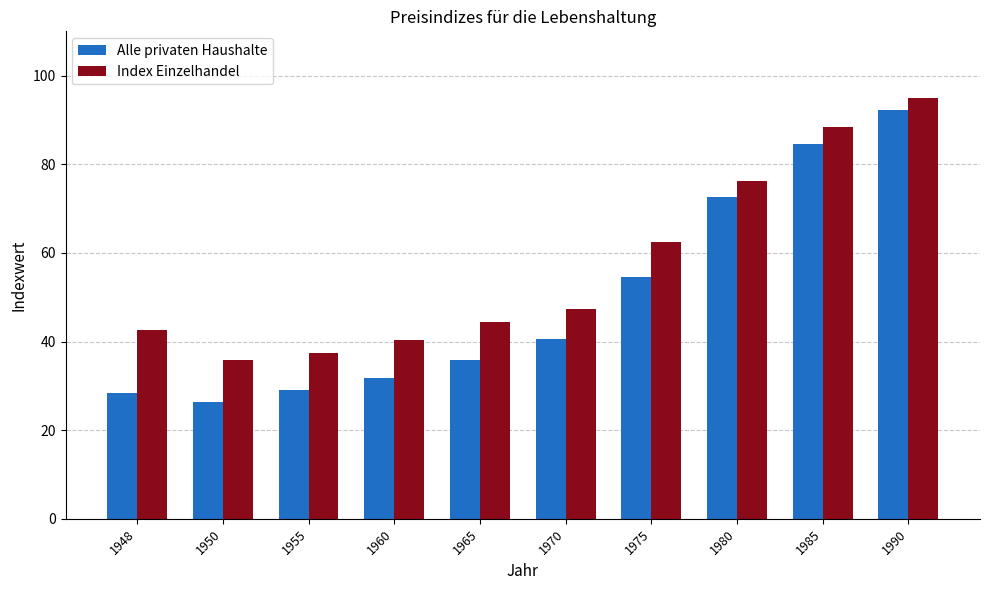

How many data points in Alle privaten Haushalte are less than 40?

5